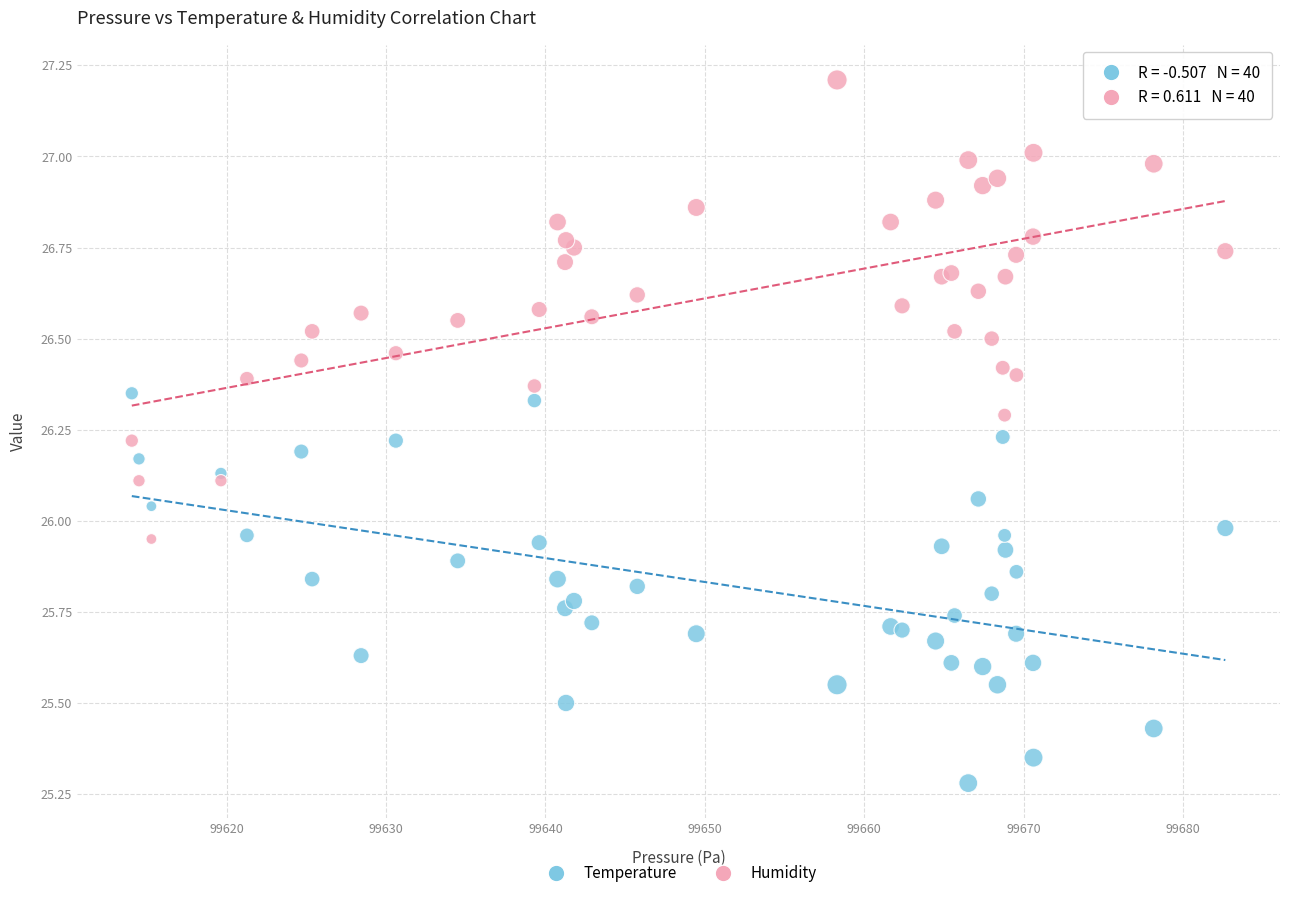

Which series contains the highest Y value?

Humidity